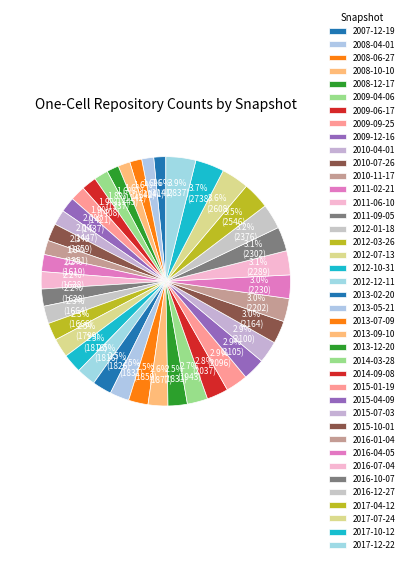

To the nearest percent, what is the difference between the 2011-09-05 and 2016-01-04 slice percentages?

1%